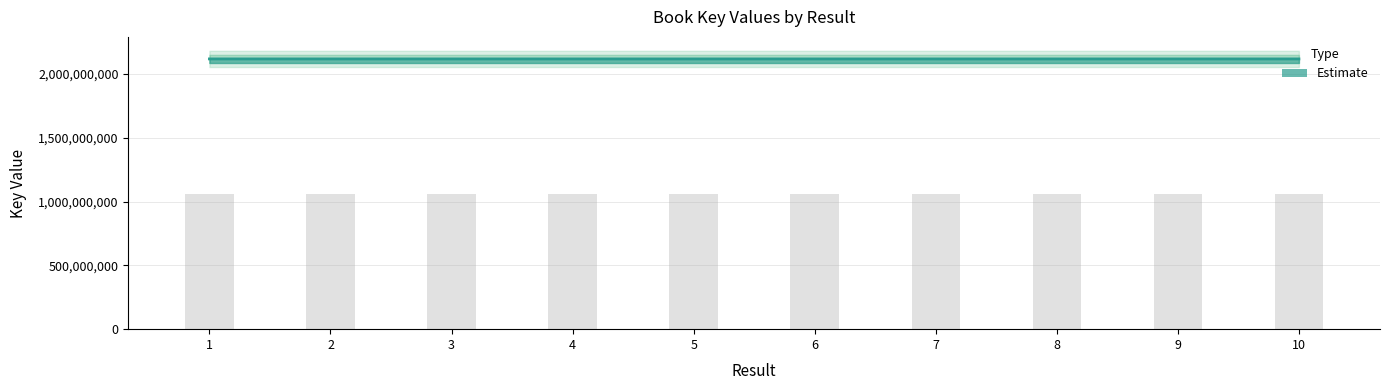

Is it true that the value at 9 is 2117860501?

True